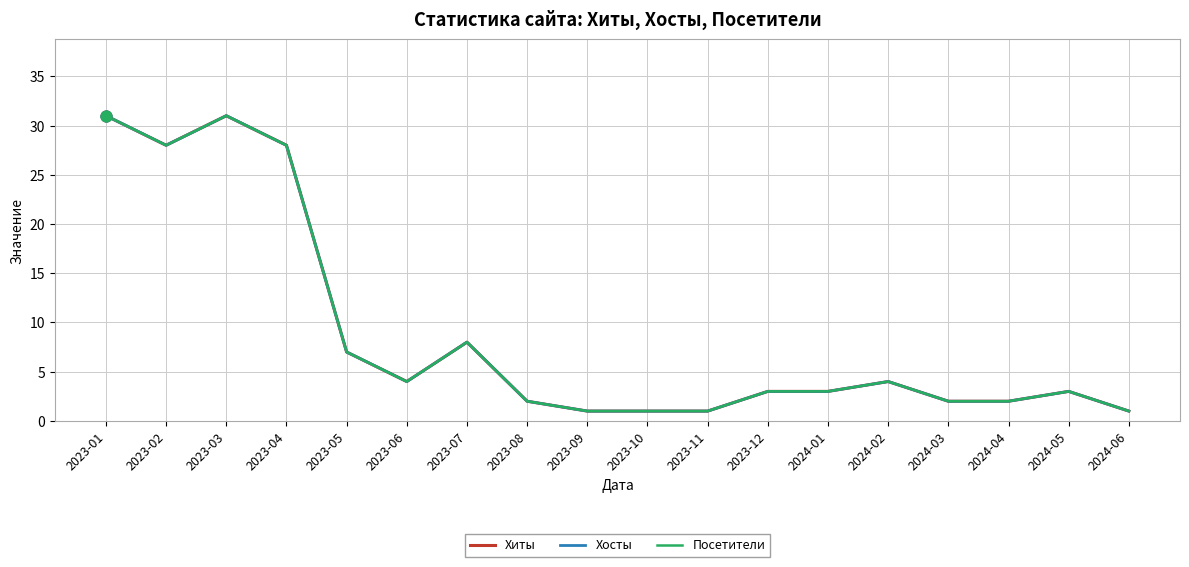

Does the chart have visible grid lines?

Yes